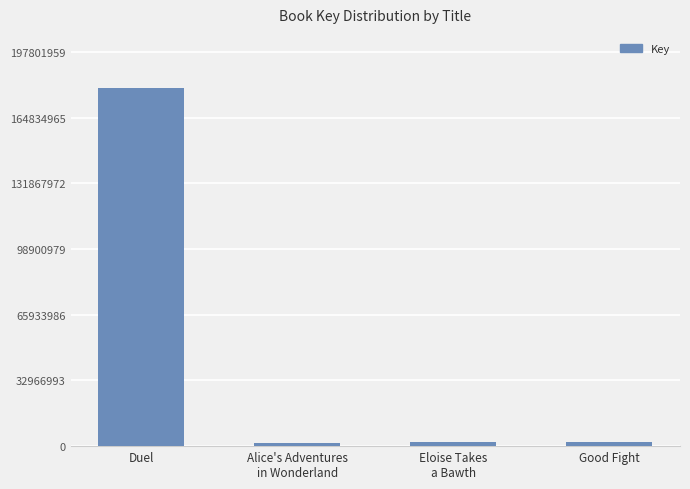

What is the difference between the maximum and second lowest values?

177896694